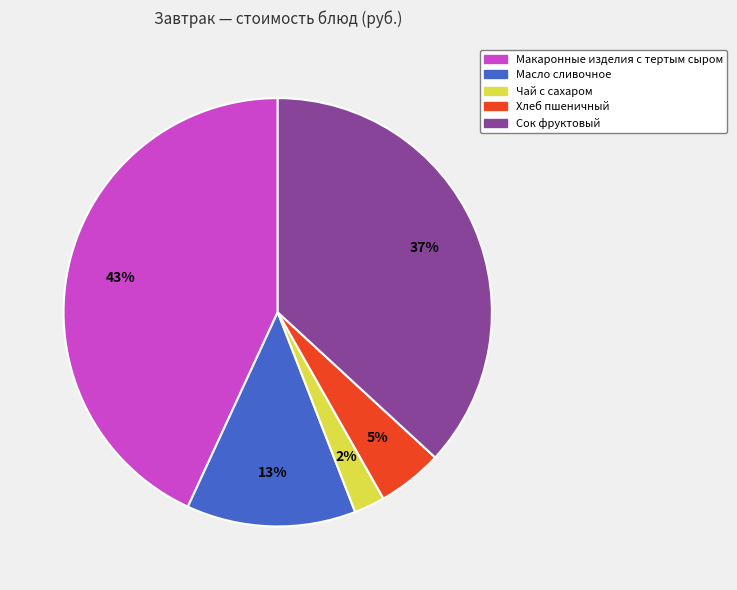

Which has a higher value, Чай с сахаром or Макаронные изделия с тертым сыром?

Макаронные изделия с тертым сыром